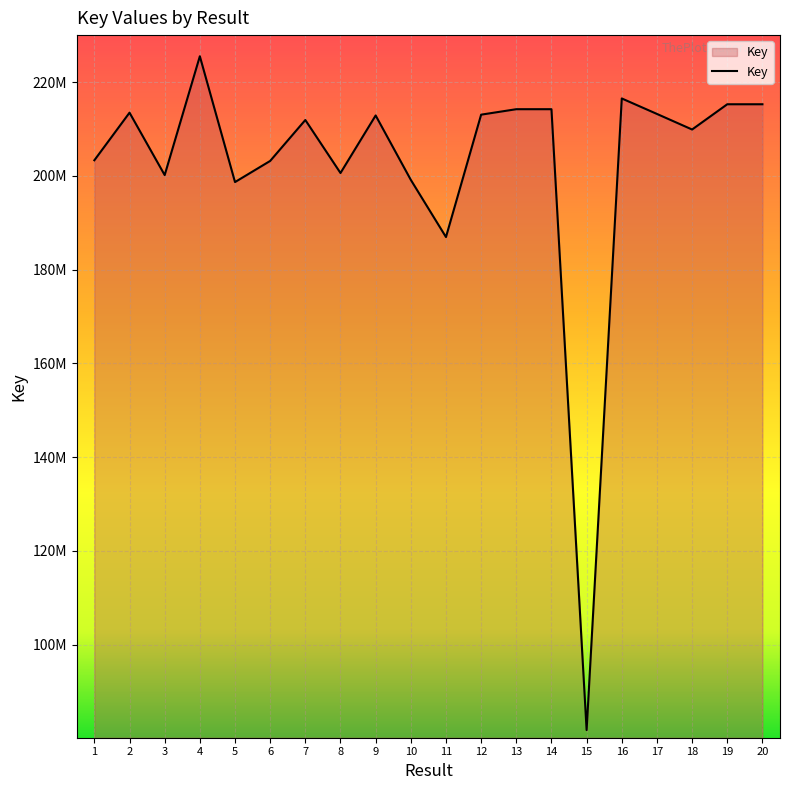

Reading right to left, transcribe all the data shown in this chart.

215303392	215303235	209915841	213239293	216539818	81793602	214249048	214249007	213084835	186973448	199172577	212910588	200633475	211944518	203211644	198702030	225544460	200194667	213506805	203354827